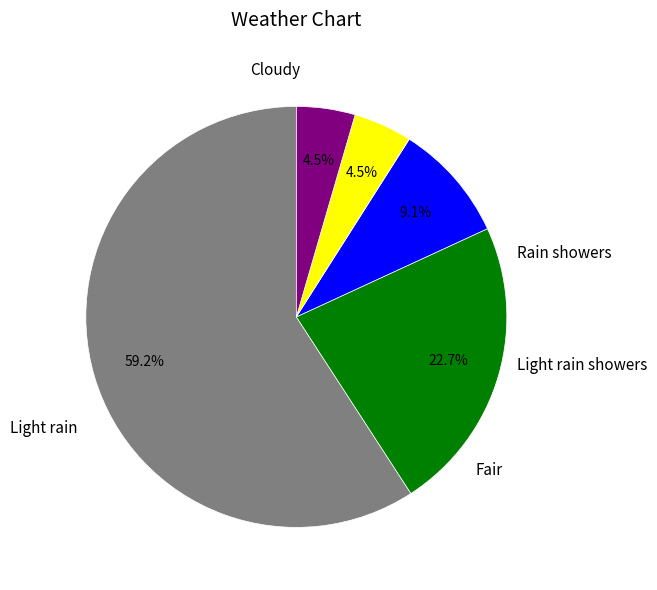

Is there a majority slice in this chart?

Yes